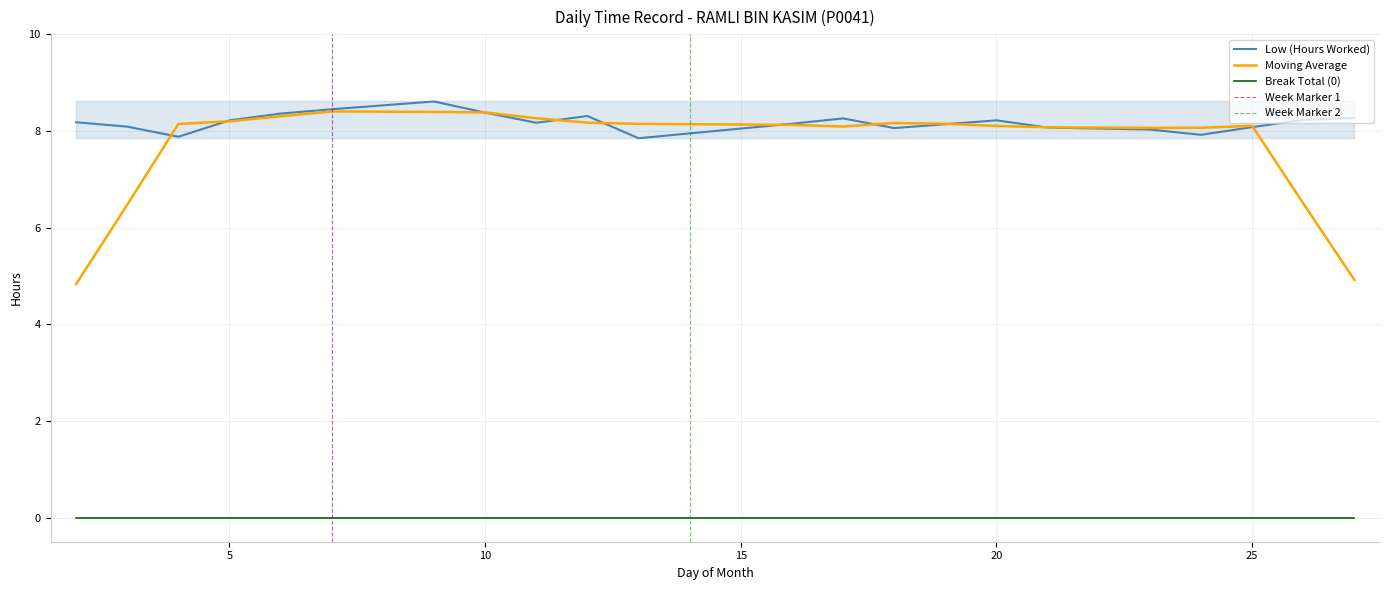

Rank the categories by value from lowest to highest.

13, 4, 24, 23, 18, 21, 25, 3, 19, 16, 11, 2, 5, 20, 26, 17, 27, 12, 6, 10, 7, 9